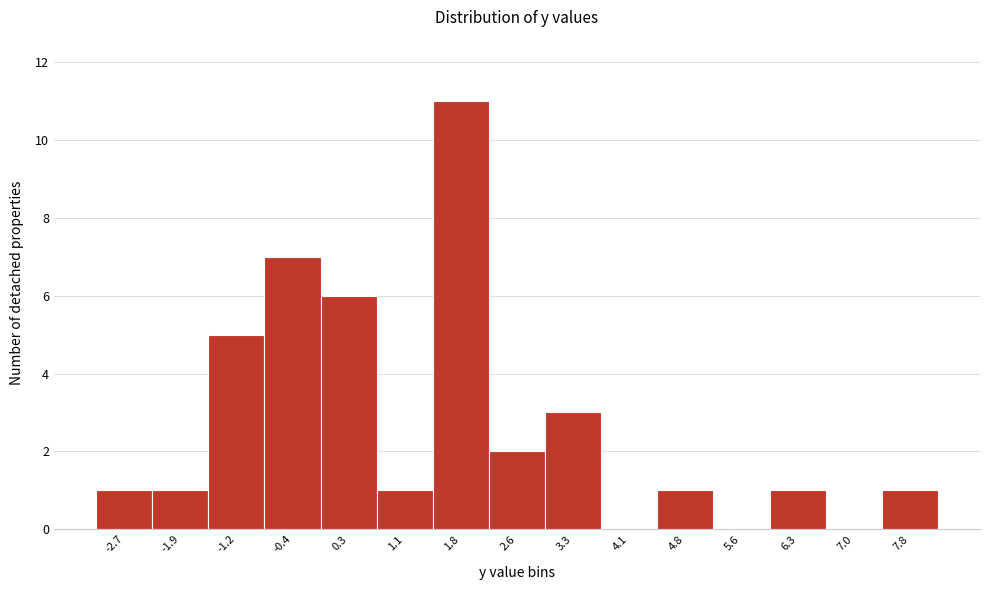

Reading right to left, extract all data points from this chart.

7.8=1	7.0=0	6.3=1	5.6=0	4.8=1	4.1=0	3.3=3	2.6=2	1.8=11	1.1=1	0.3=6	-0.4=7	-1.2=5	-1.9=1	-2.7=1